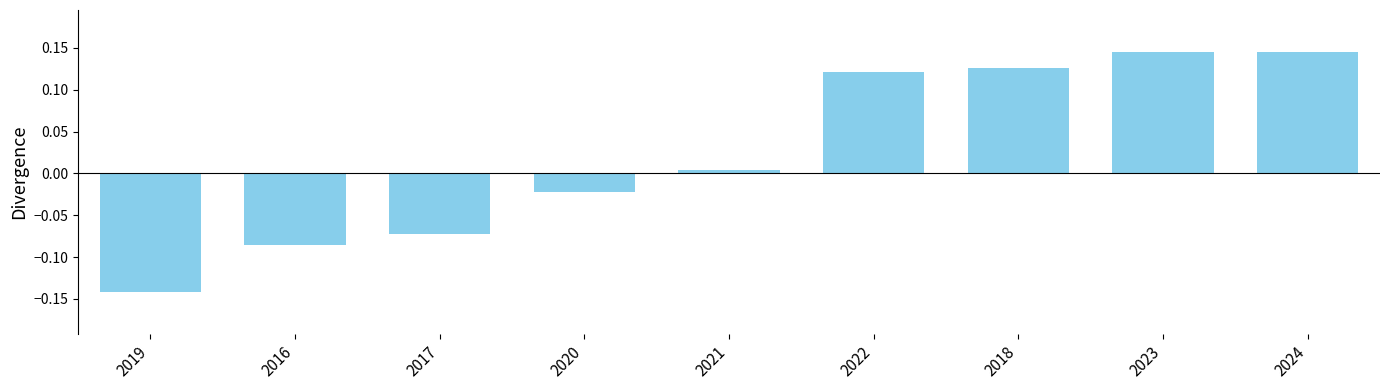

Is it true that the value at 2022 is 0.2?

False